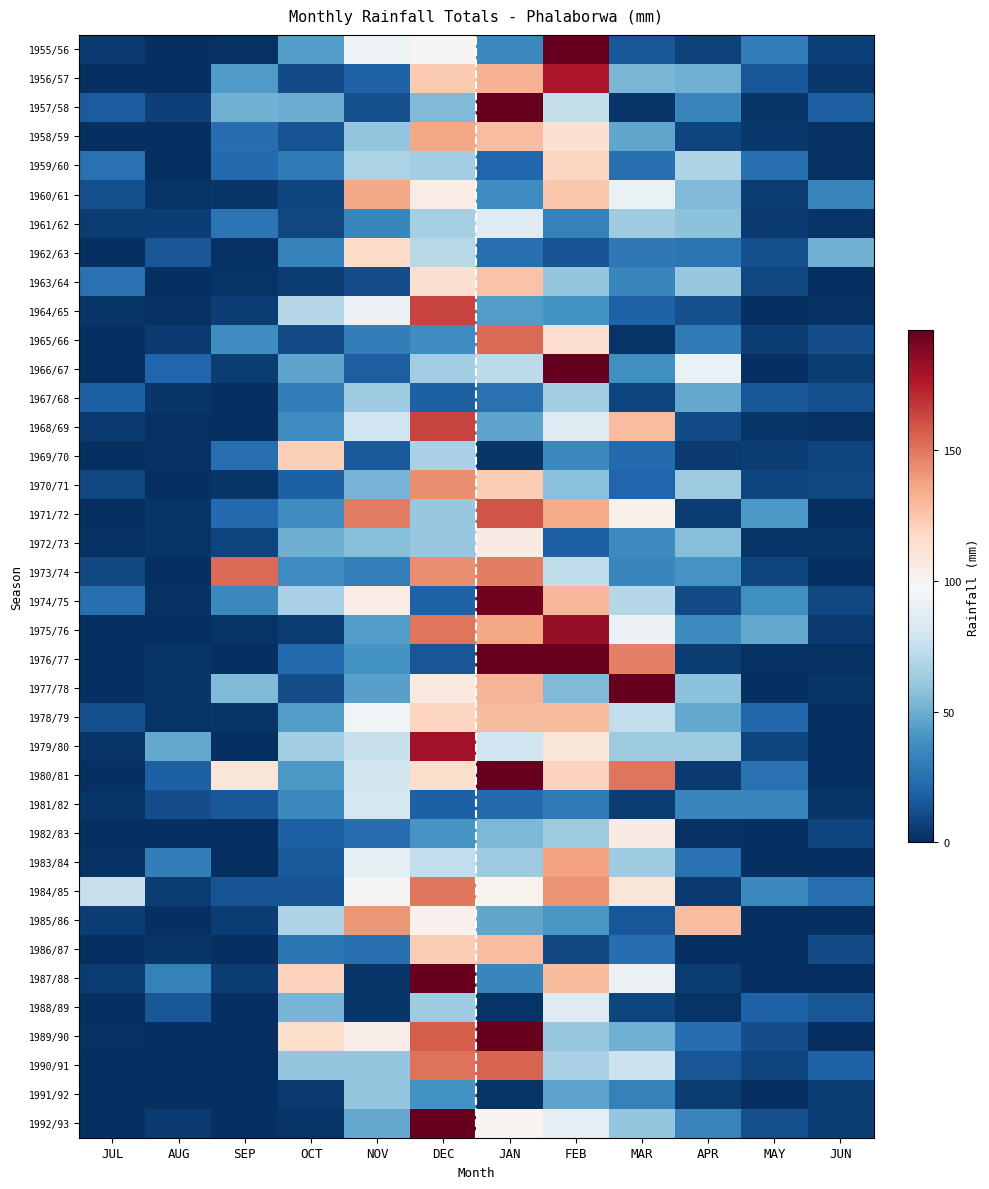

Which series has the largest range (max minus min)?

1957/58